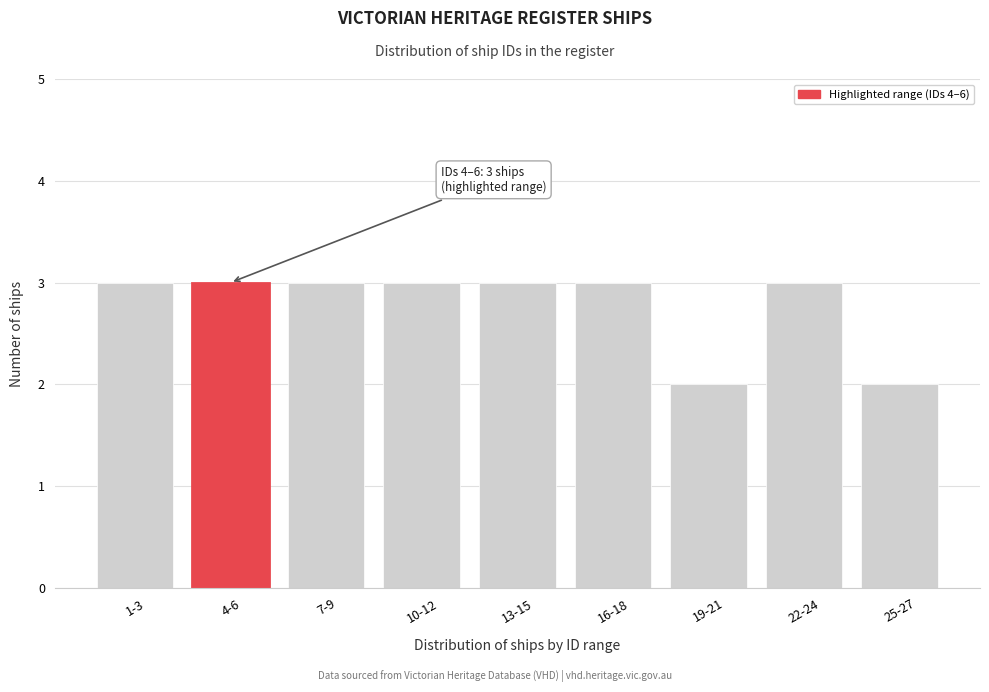

Reading left to right, extract all data points from this chart.

3	3	3	3	3	3	2	3	2